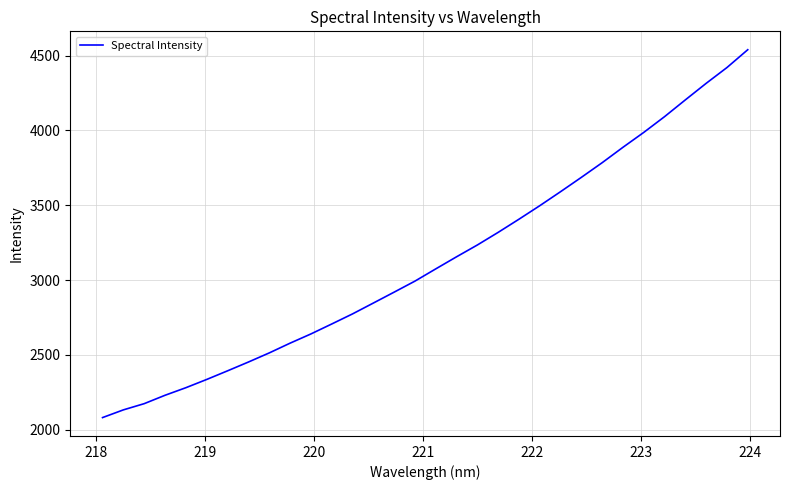

What is the minimum value shown in the chart?

2081.4